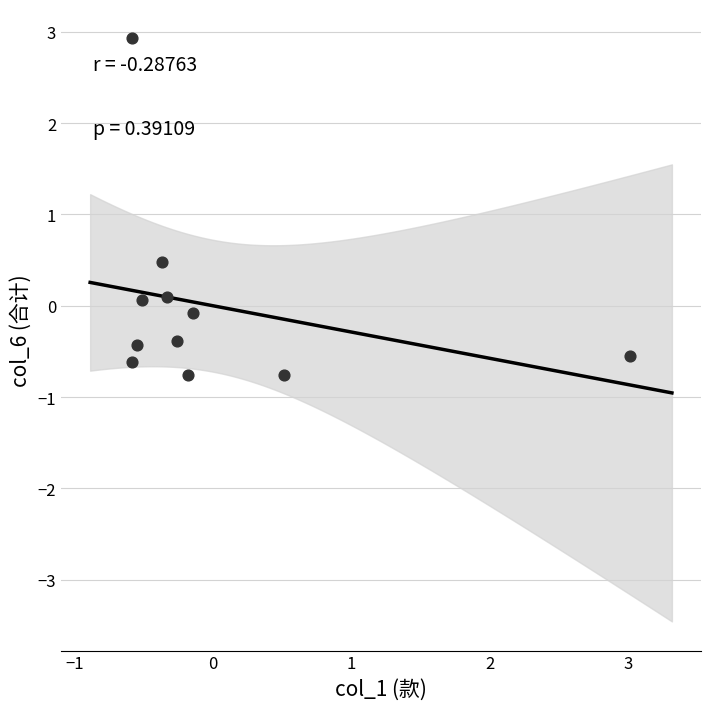

What Y value in the scatter plot is closest to 1?

0.5